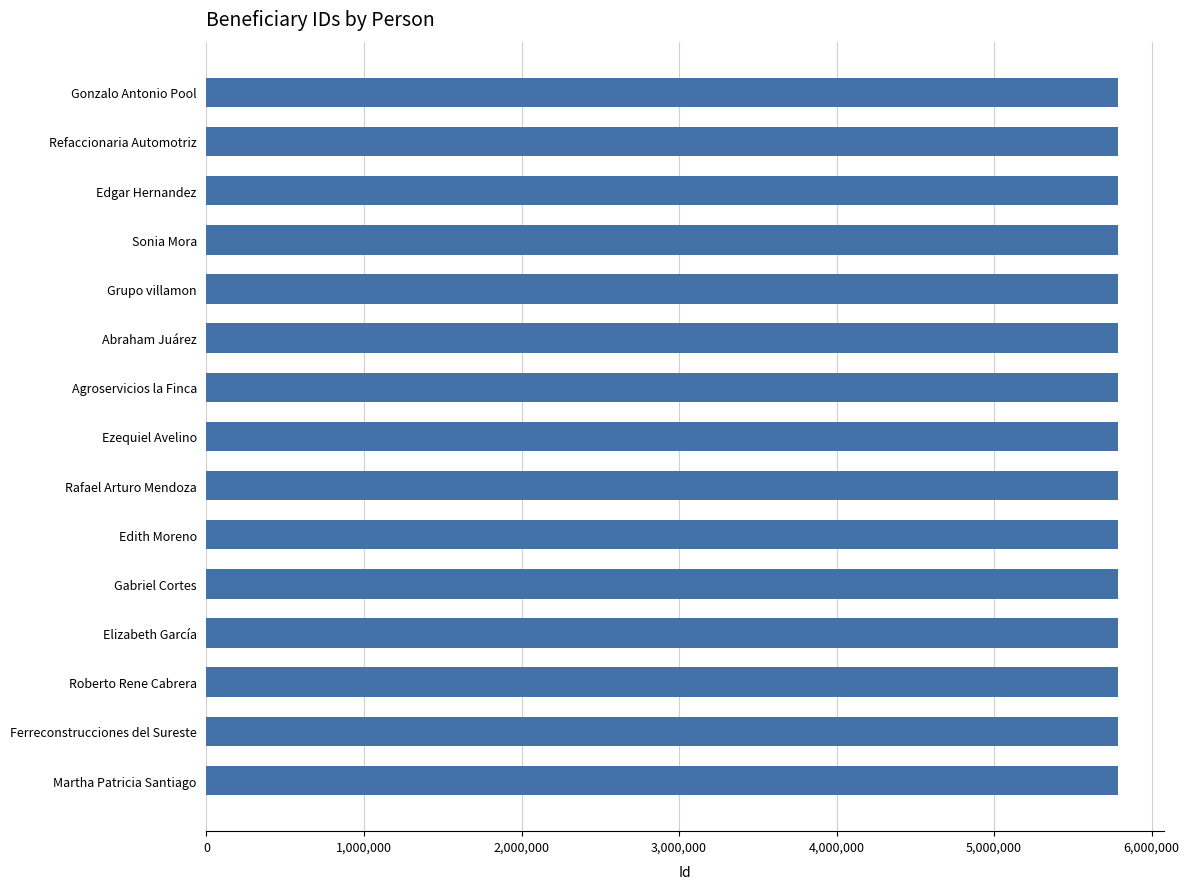

What is the average value?

5785859